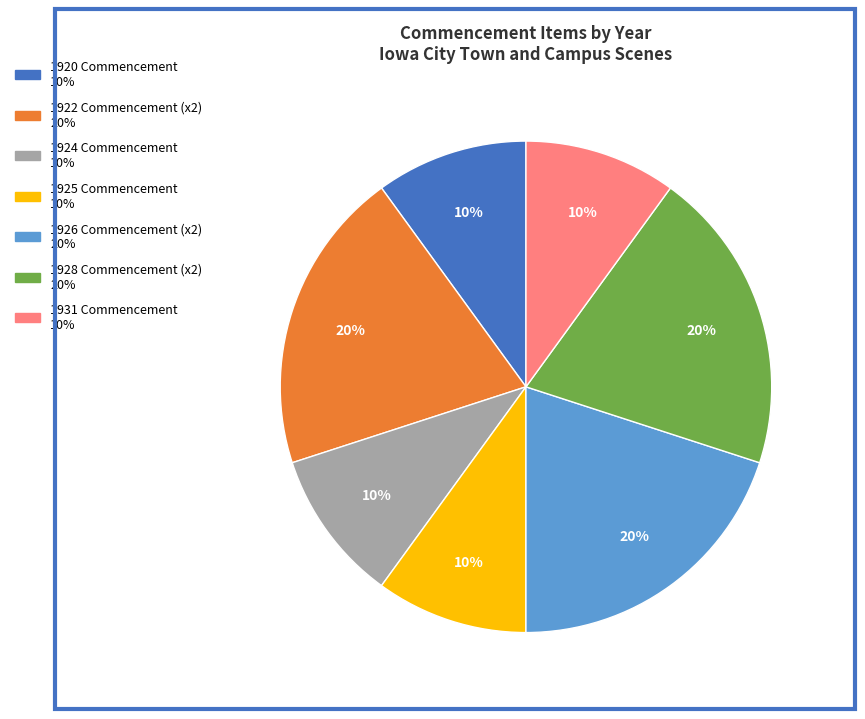

Is there any slice that represents more than half of the pie?

No